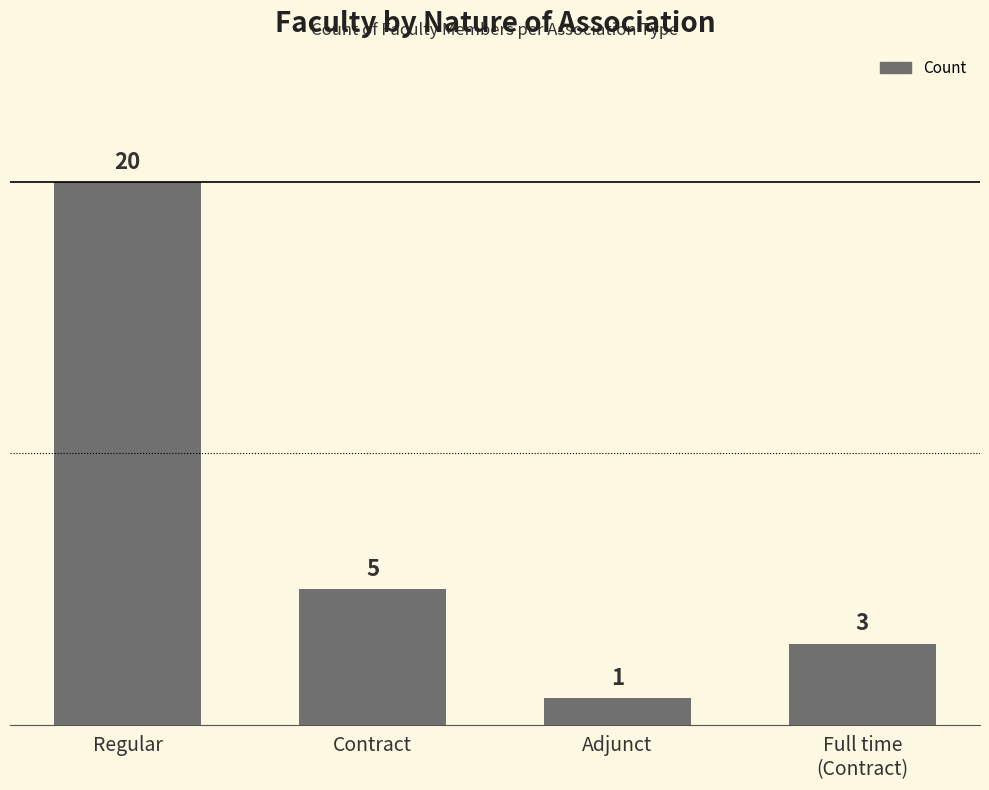

What is the maximum value shown in the chart?

20